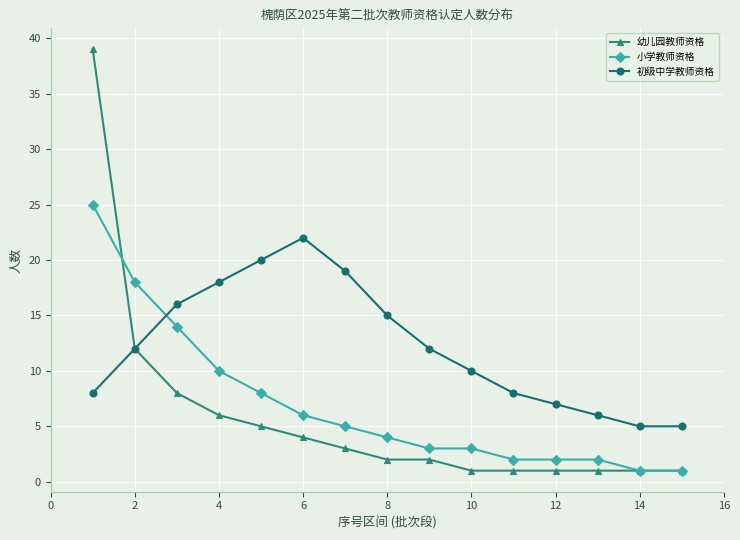

True or false: 初级中学教师资格 has more than 0 interior local peaks.

True